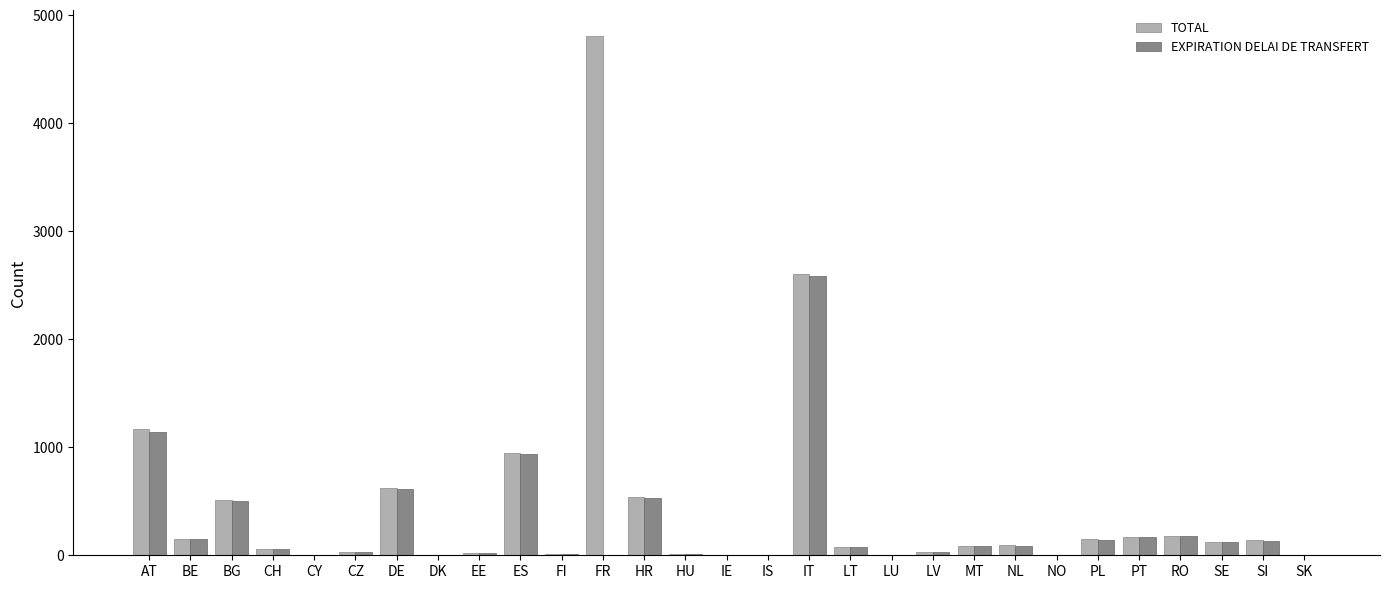

What is the sum of all TOTAL values?

12552